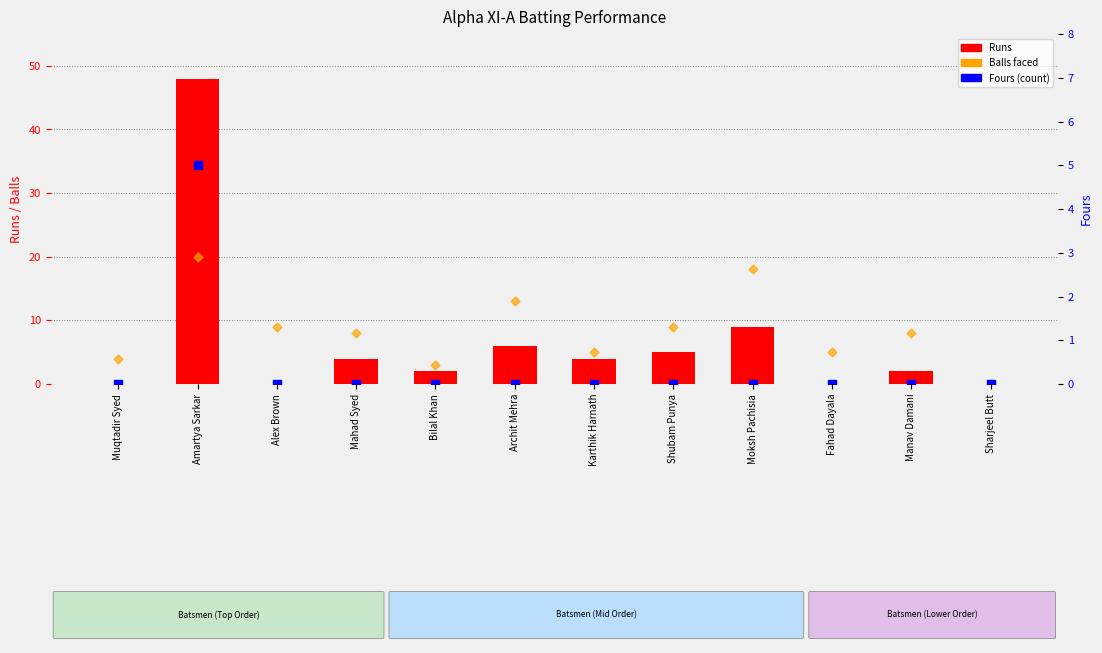

At how many categories does at least one series exceed 10?

3